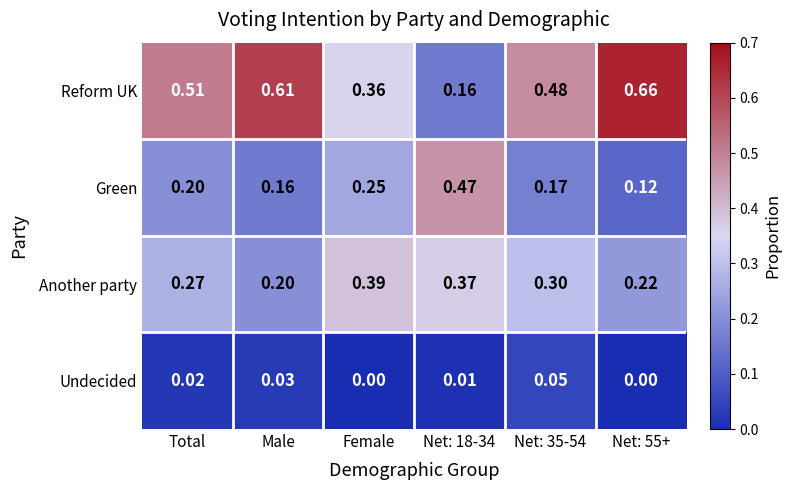

List the series in order of their peak value, highest first.

Reform UK, Green, Another party, Undecided